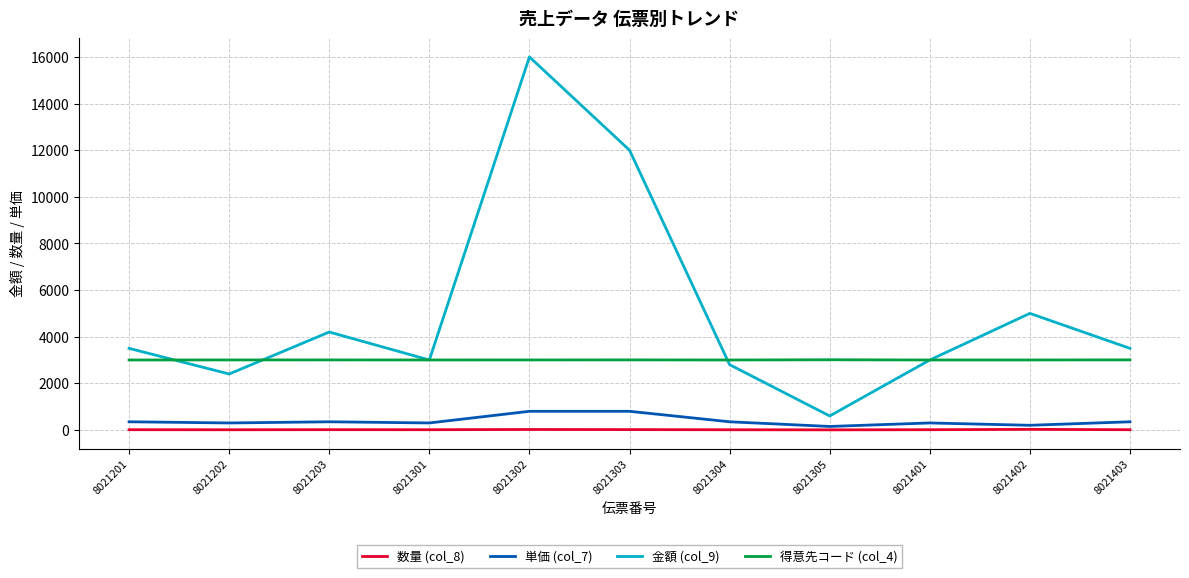

In 数量 (col_8), how many points are lower than both neighbors (excluding endpoints)?

3